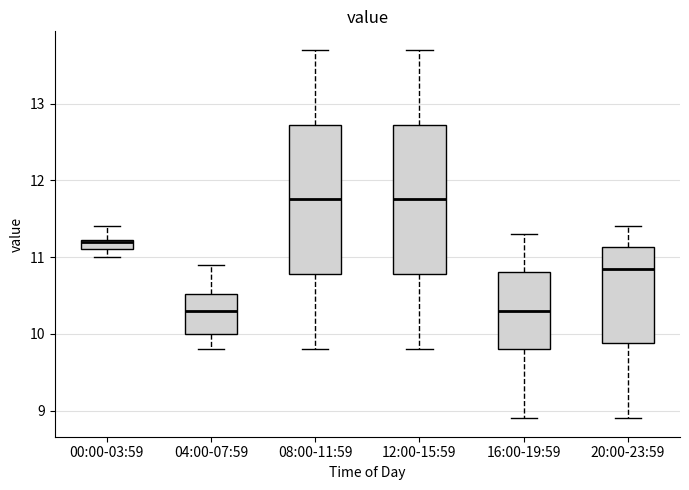

Where is the upper edge of the box for 00:00-03:59 on the y-axis? The values are not printed on the chart, so give them approximately, as read against the axis.

11.2